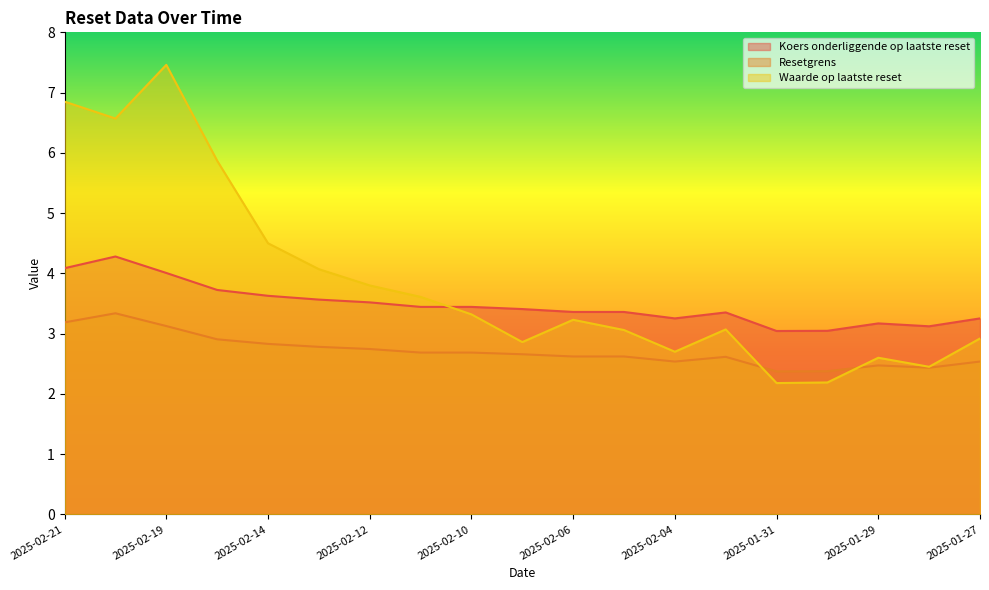

List the labels in order of Waarde op laatste reset value, largest first.

2025-02-19, 2025-02-21, 2025-02-20, 2025-02-18, 2025-02-14, 2025-02-13, 2025-02-12, 2025-02-11, 2025-02-10, 2025-02-06, 2025-02-03, 2025-02-05, 2025-01-27, 2025-02-07, 2025-02-04, 2025-01-29, 2025-01-28, 2025-01-30, 2025-01-31